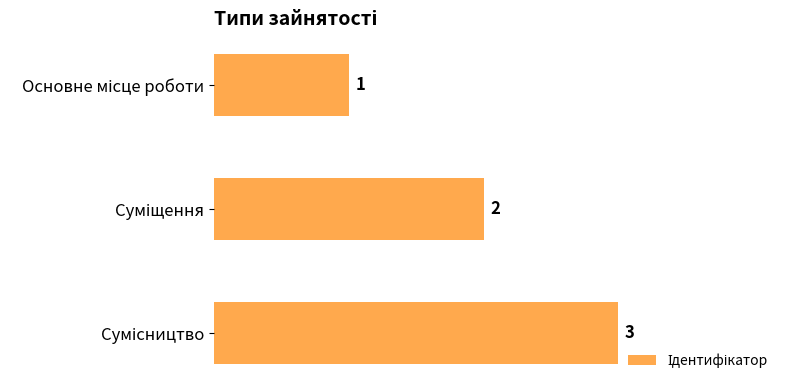

How many series are shown in this chart?

1